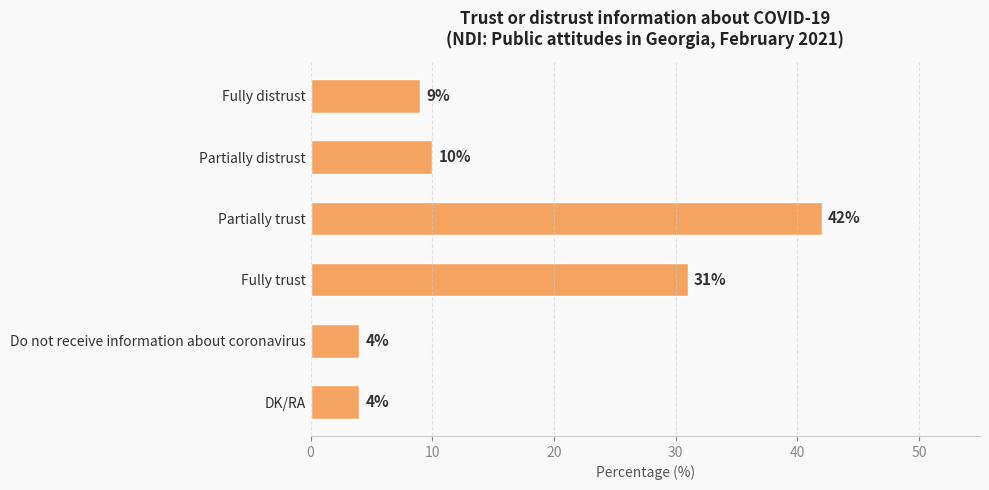

What is the sum of all values?

100